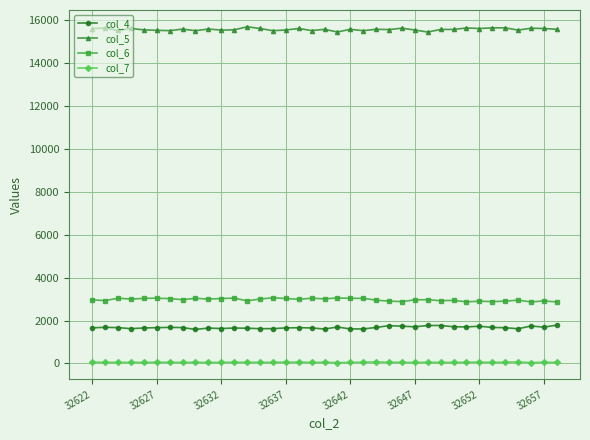

Which series has the largest total across all categories?

col_5